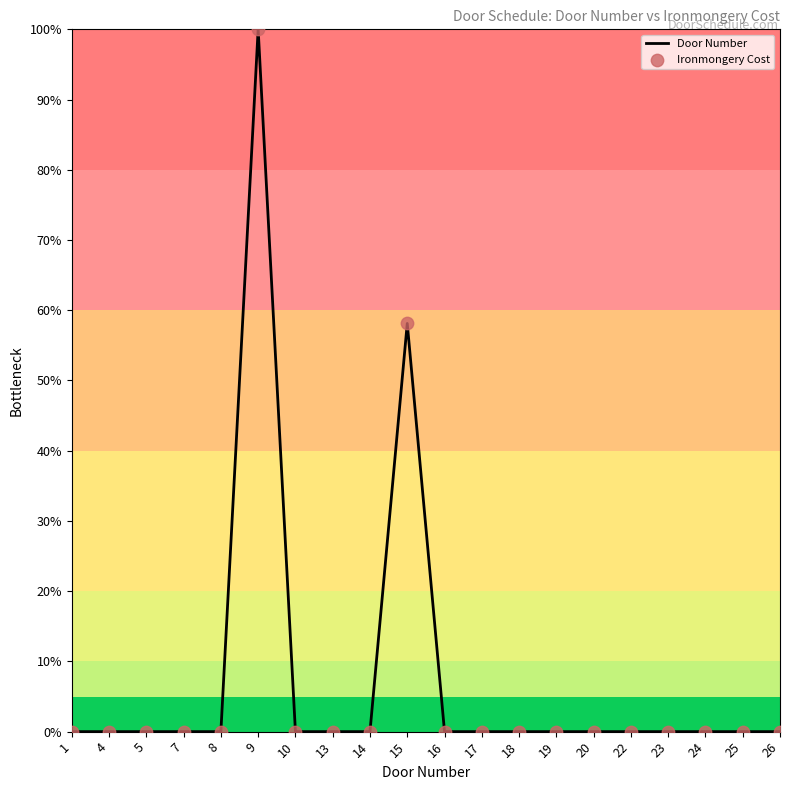

The value at 25 is 0.0. True or false?

True